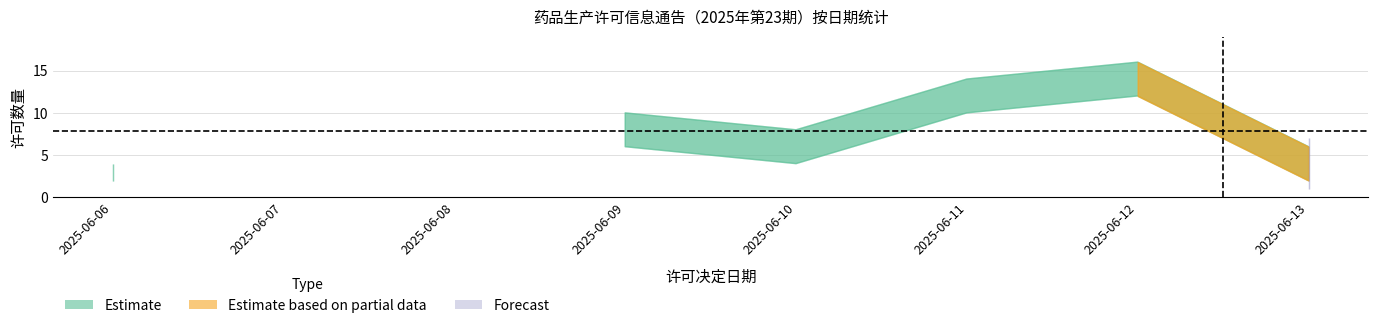

True or false: the data shows 2 at 2025-06-06.

False